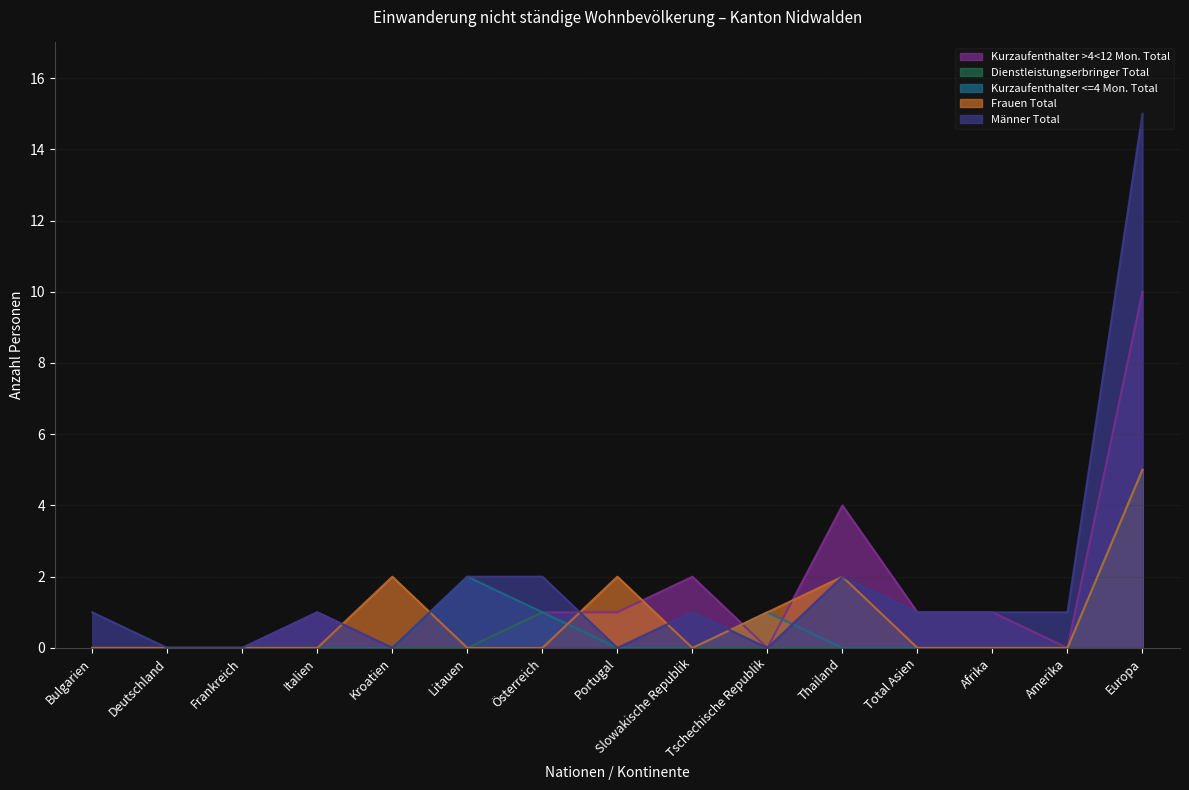

Reading left to right, extract all data points from this chart.

Kurzaufenthalter >4<12 Mon. Total: Bulgarien=0	Deutschland=0	Frankreich=0	Italien=1	Kroatien=0	Litauen=0	Österreich=1	Portugal=1	Slowakische Republik=2	Tschechische Republik=0	Thailand=4	Total Asien=1	Afrika=1	Amerika=0	Europa=10
Dienstleistungserbringer Total: Bulgarien=0	Deutschland=0	Frankreich=0	Italien=0	Kroatien=0	Litauen=0	Österreich=1	Portugal=0	Slowakische Republik=0	Tschechische Republik=0	Thailand=0	Total Asien=0	Afrika=0	Amerika=0	Europa=5
Kurzaufenthalter <=4 Mon. Total: Bulgarien=0	Deutschland=0	Frankreich=0	Italien=0	Kroatien=0	Litauen=2	Österreich=1	Portugal=0	Slowakische Republik=0	Tschechische Republik=1	Thailand=0	Total Asien=0	Afrika=0	Amerika=0	Europa=5
Frauen Total: Bulgarien=0	Deutschland=0	Frankreich=0	Italien=0	Kroatien=2	Litauen=0	Österreich=0	Portugal=2	Slowakische Republik=0	Tschechische Republik=1	Thailand=2	Total Asien=0	Afrika=0	Amerika=0	Europa=5
Männer Total: Bulgarien=1	Deutschland=0	Frankreich=0	Italien=1	Kroatien=0	Litauen=2	Österreich=2	Portugal=0	Slowakische Republik=1	Tschechische Republik=0	Thailand=2	Total Asien=1	Afrika=1	Amerika=1	Europa=15